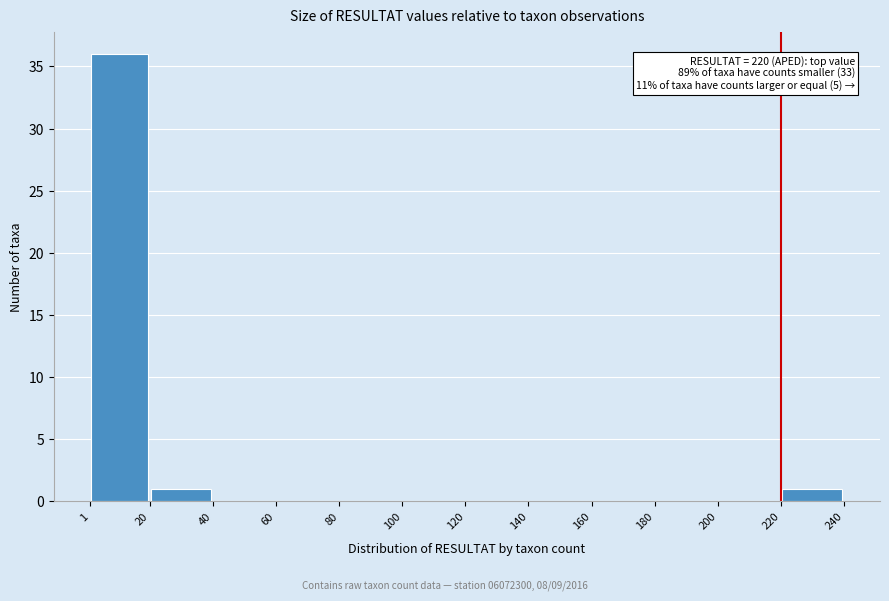

Over which range of the x-axis is the bar tallest?

1 to 20